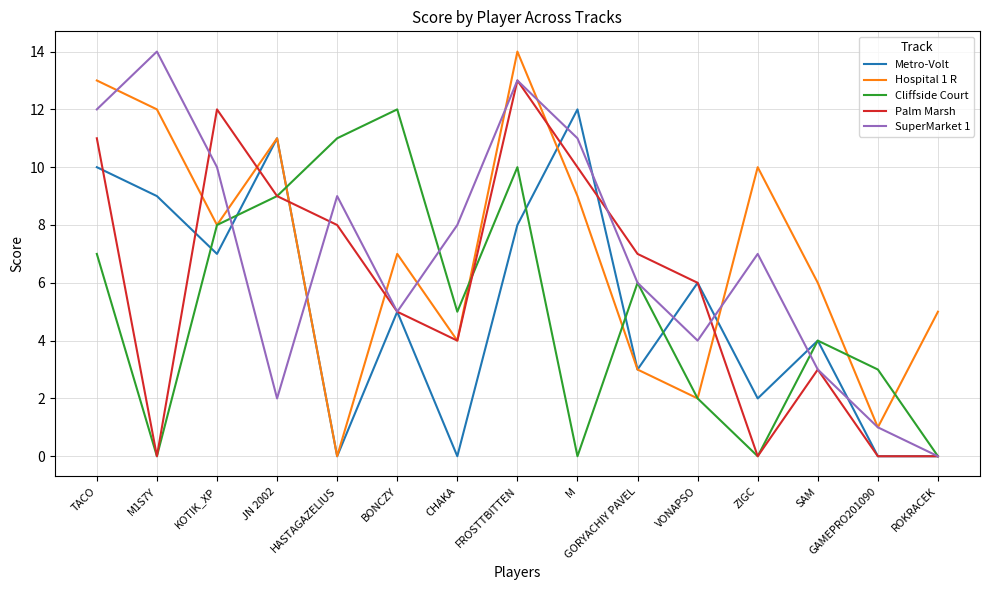

Where is the first local maximum for Cliffside Court?

BONCZY